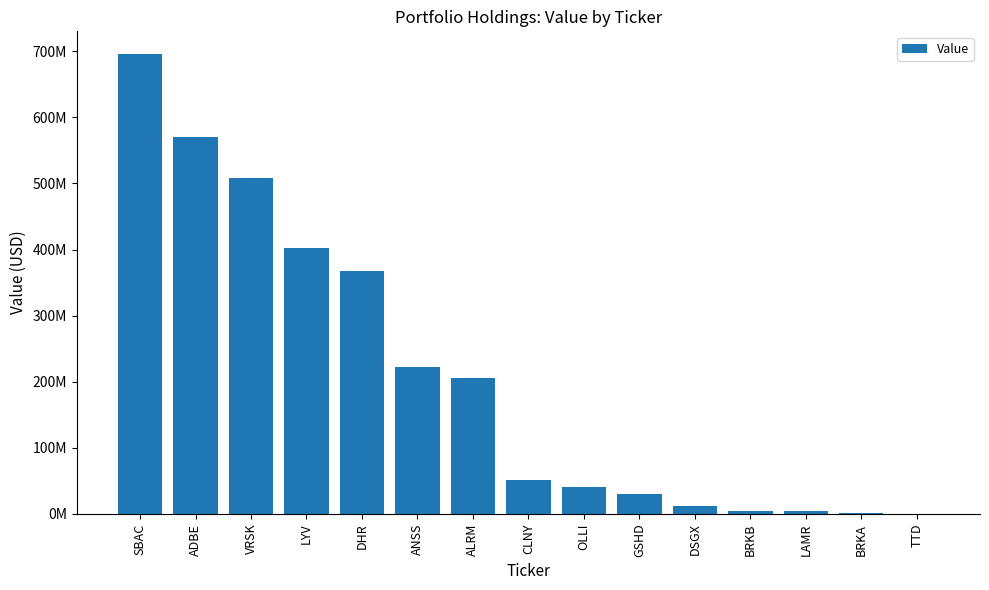

Are the bars horizontal?

No